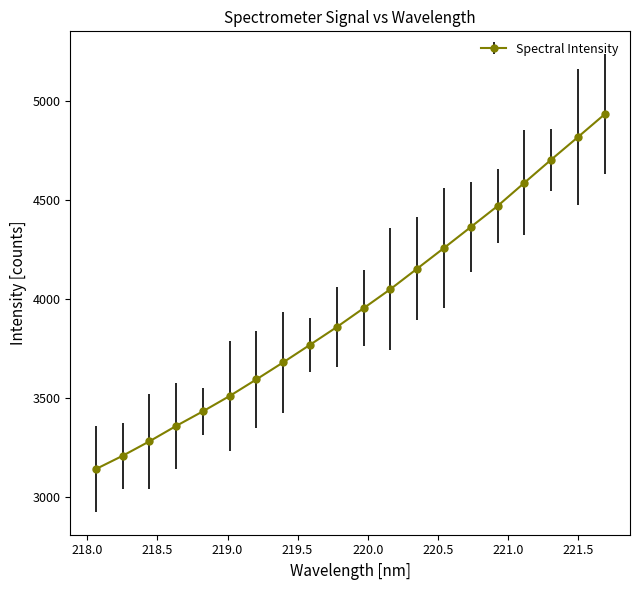

Reading right to left, transcribe all the data shown in this chart.

4932.9	4817.4	4703.3	4586.8	4469.5	4363.4	4257.6	4153.4	4049.7	3953.6	3858.5	3768.9	3680.2	3594.2	3510.1	3432.5	3358.6	3280.7	3207.7	3140.6